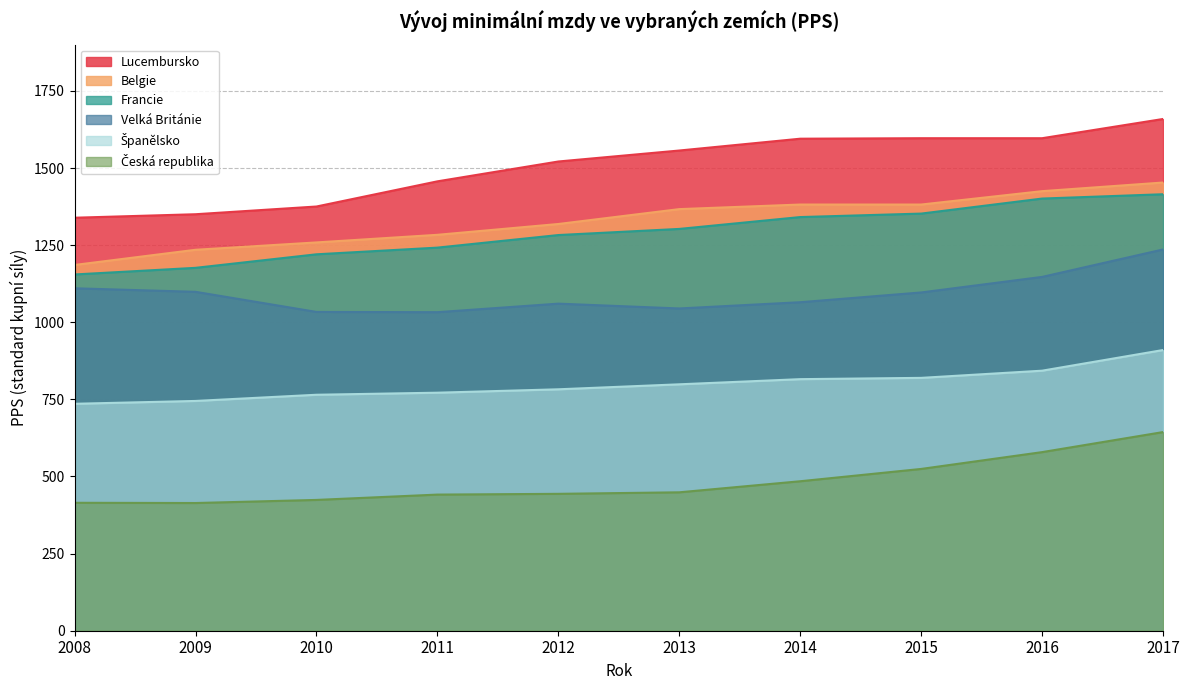

List the series in order of their peak value, highest first.

Lucembursko, Belgie, Francie, Velká Británie, Španělsko, Česká republika